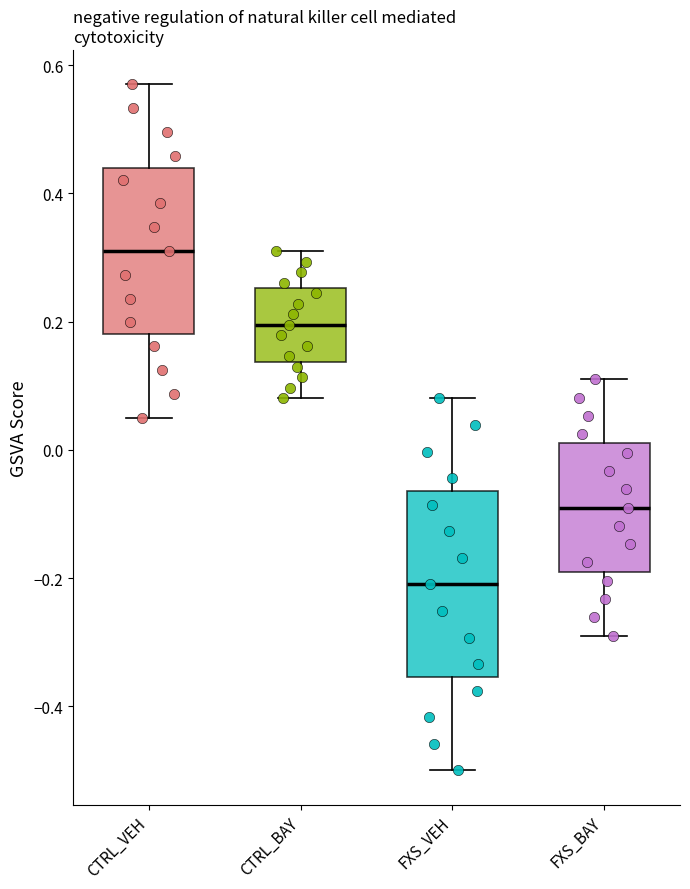

Reading left to right, transcribe this box plot: for each box, give where its median line is, the range the box spans, and where its two whiskers end, as read against the y-axis. The values are not printed on the chart, so give them approximately, as read against the axis.

CTRL_VEH: median 0.32, box 0.18 to 0.44, whiskers 0.06 to 0.58
CTRL_BAY: median 0.20, box 0.14 to 0.26, whiskers 0.08 to 0.32
FXS_VEH: median -0.20, box -0.36 to -0.06, whiskers -0.50 to 0.08
FXS_BAY: median -0.08, box -0.18 to 0.02, whiskers -0.28 to 0.12